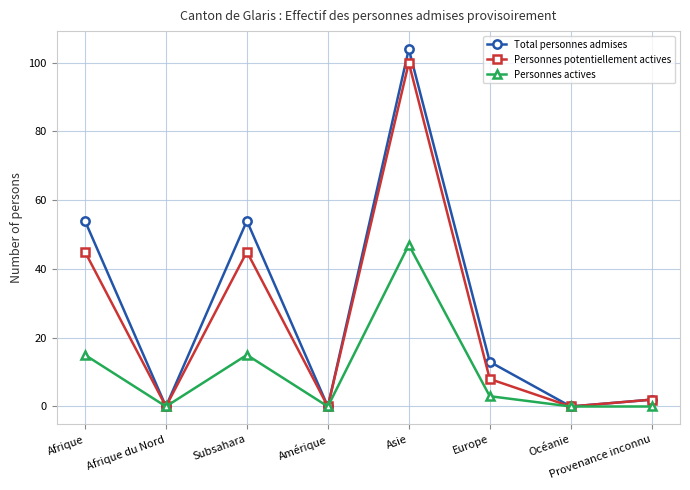

What is the sum of all Personnes potentiellement actives values?

200